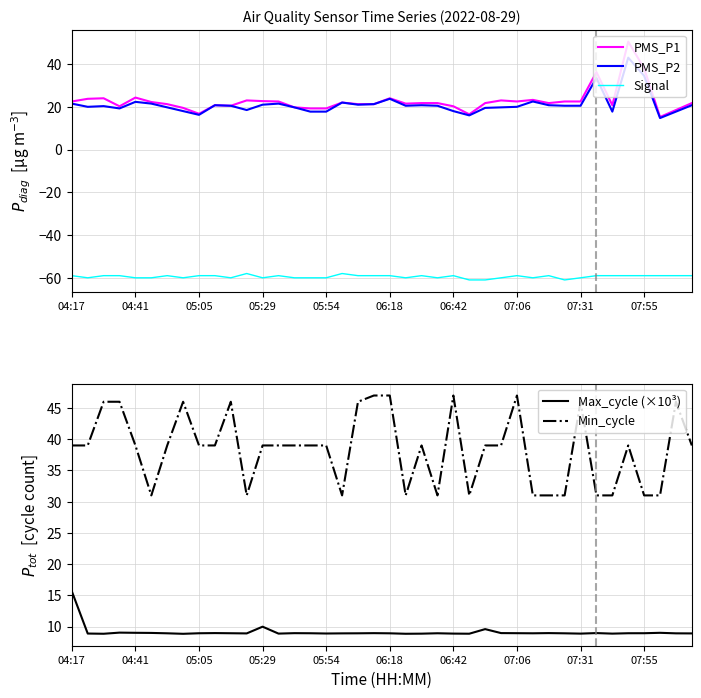

What is the lowest value of the Signal series?

-61.0